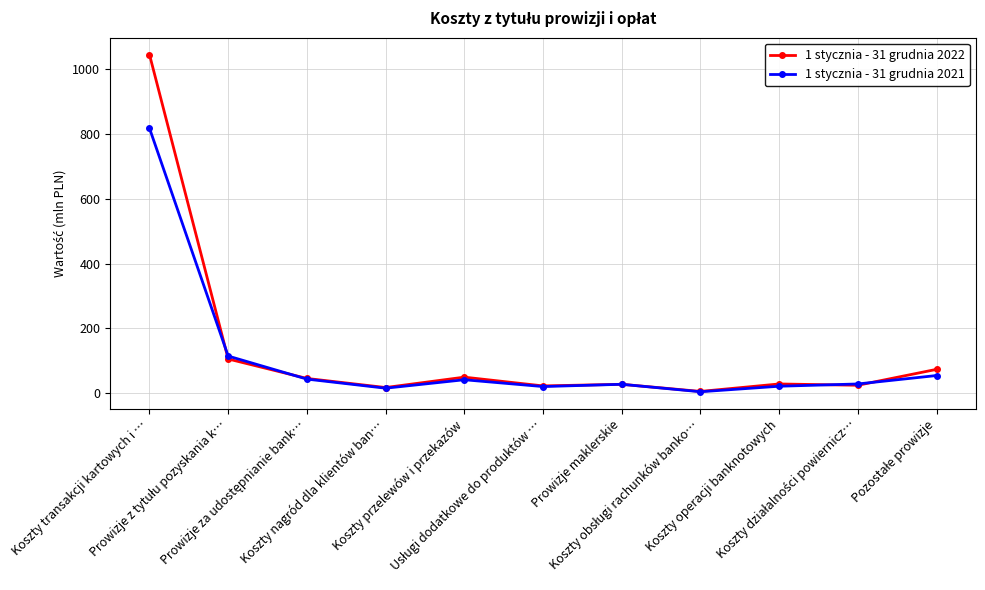

What is the maximum value shown in the chart?

1044